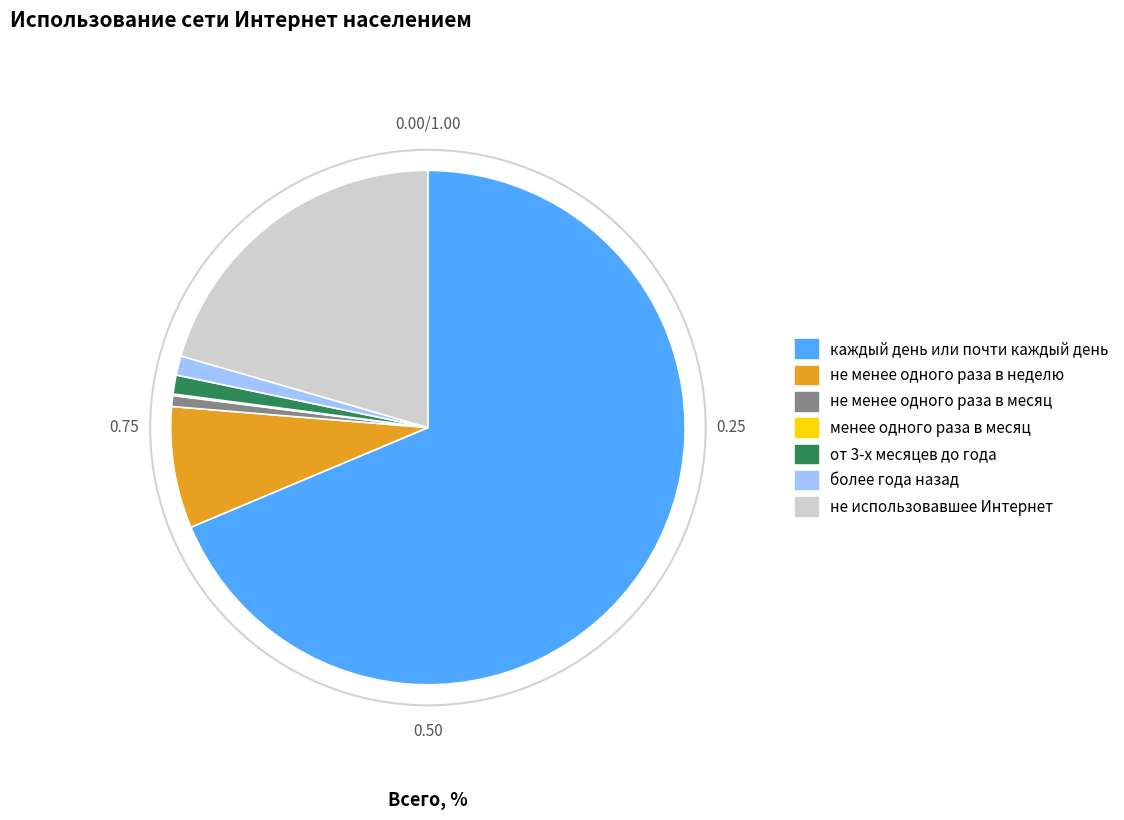

Does any single category account for the majority?

Yes